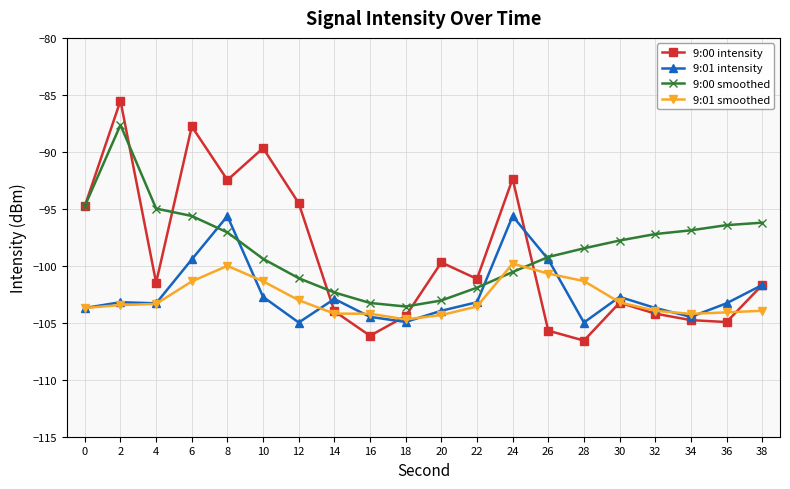

Between which two adjacent categories do 9:00 intensity and 9:01 intensity first intersect?

12 and 14